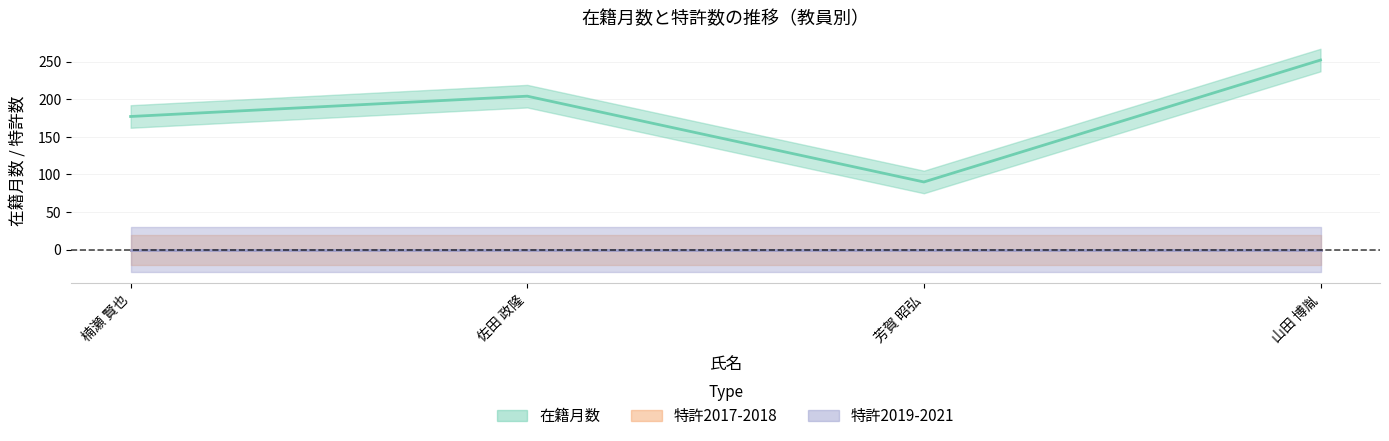

How many 在籍月数 values are between 177 and 252?

3